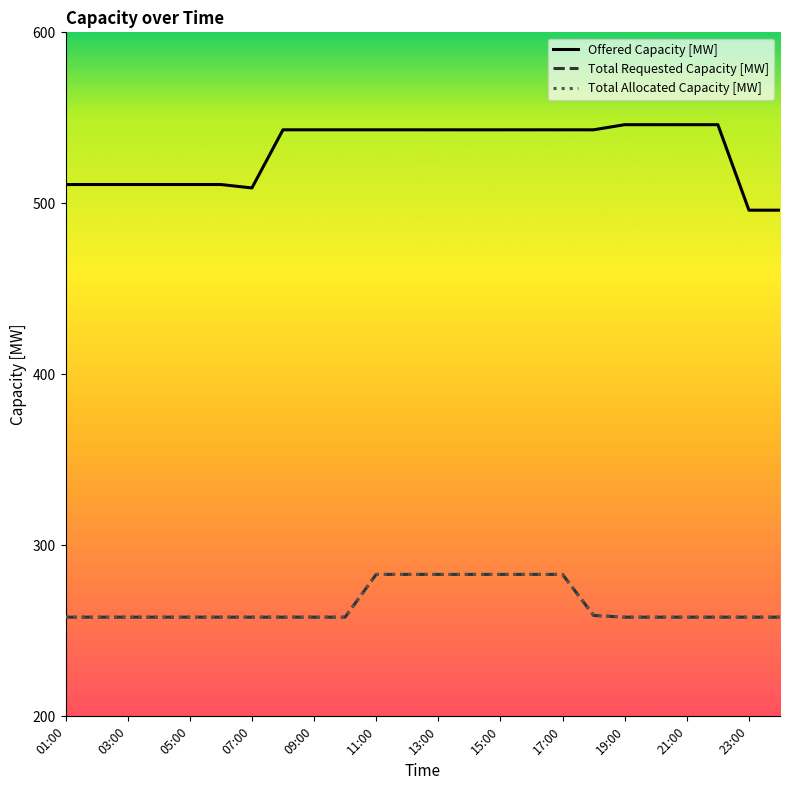

What is the minimum value for Offered Capacity [MW]?

496